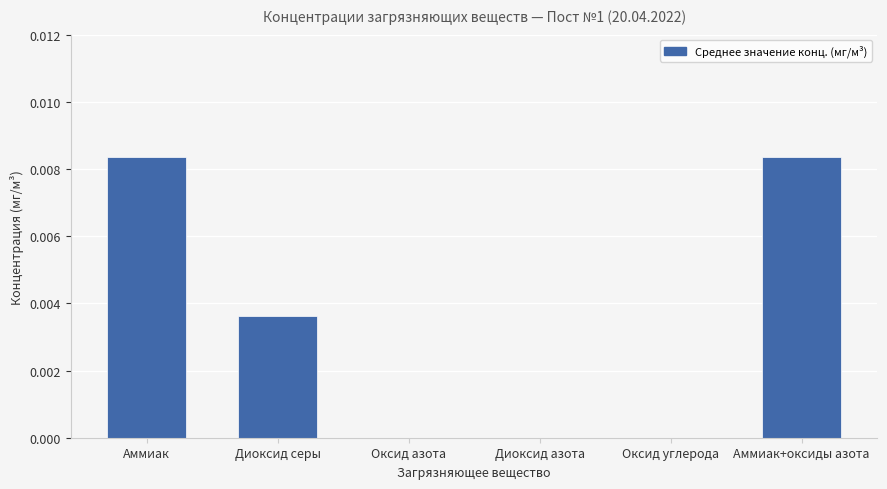

Is it true that the value at Оксид углерода is 0.0?

True